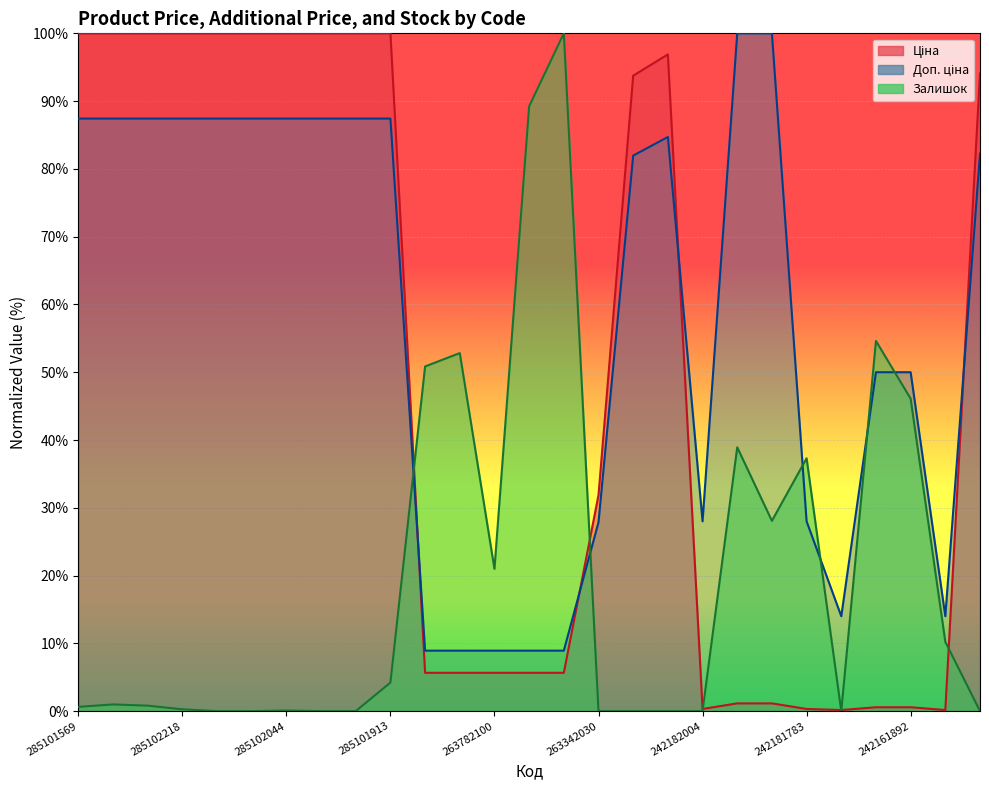

What is the label of the 5th point from the left?

285102216